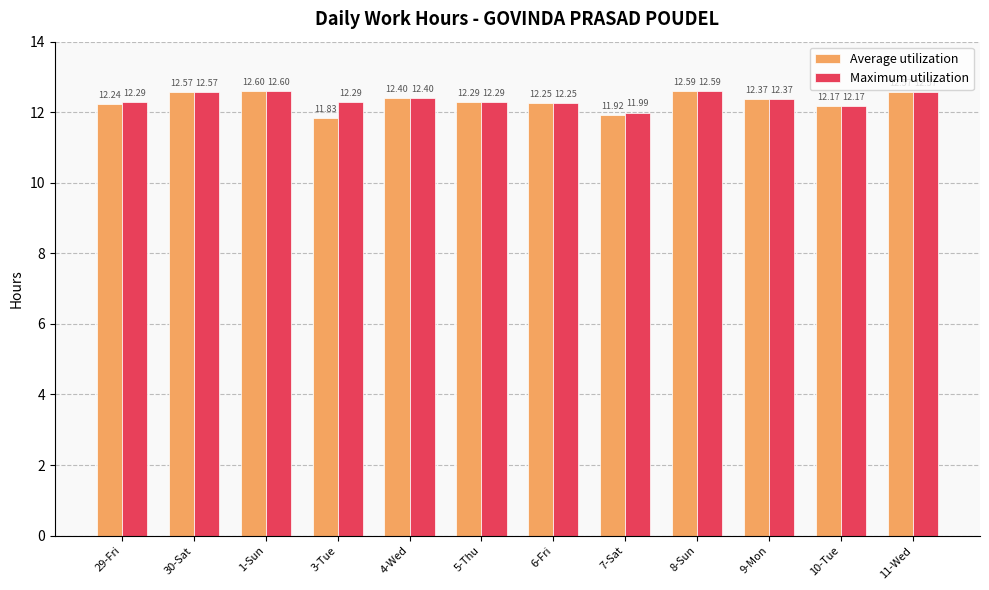

Is the value of Maximum utilization at 5-Thu greater than the value of Average utilization at 7-Sat?

Yes